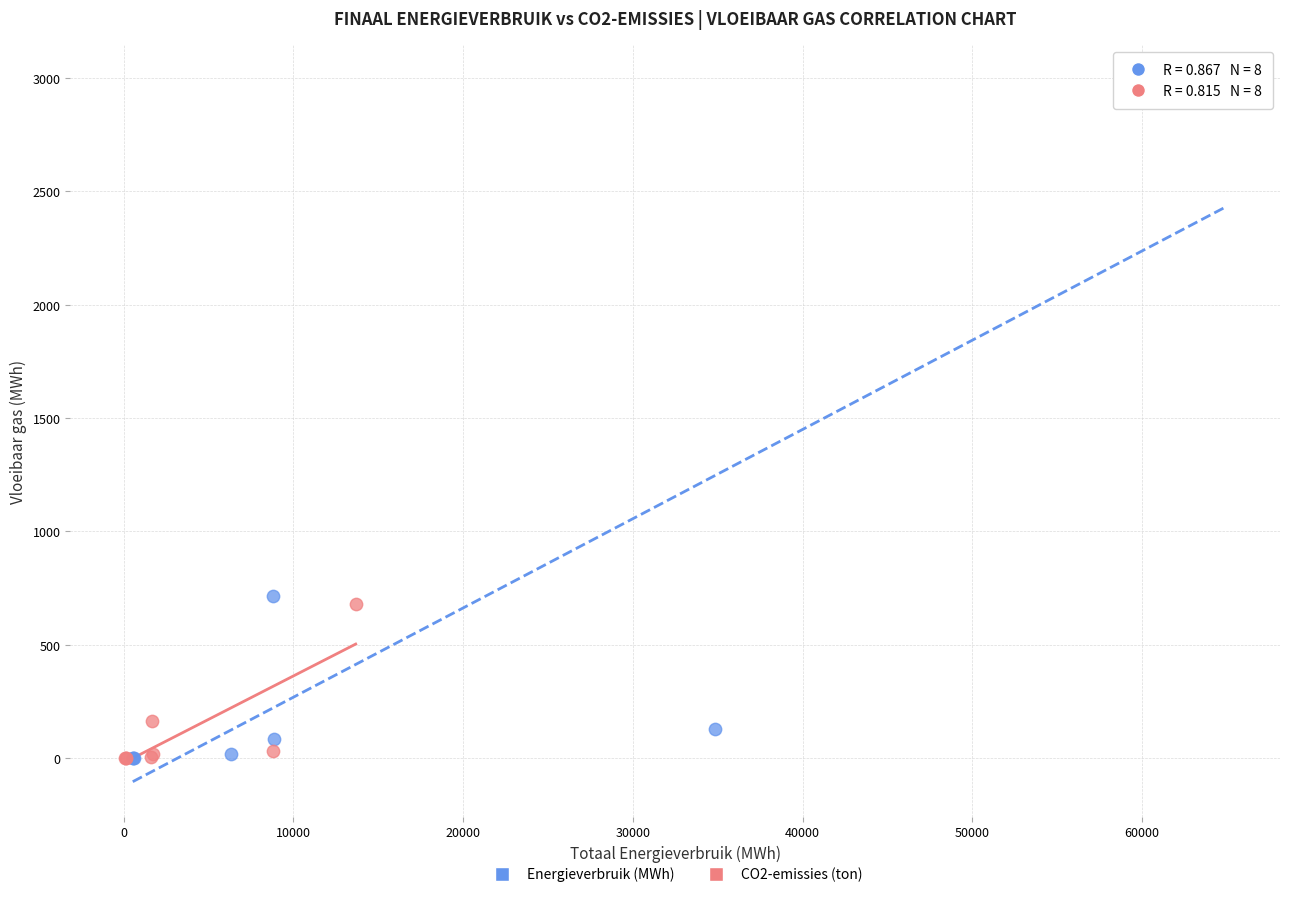

Which series has the largest Y range (max minus min)?

Energieverbruik (MWh)